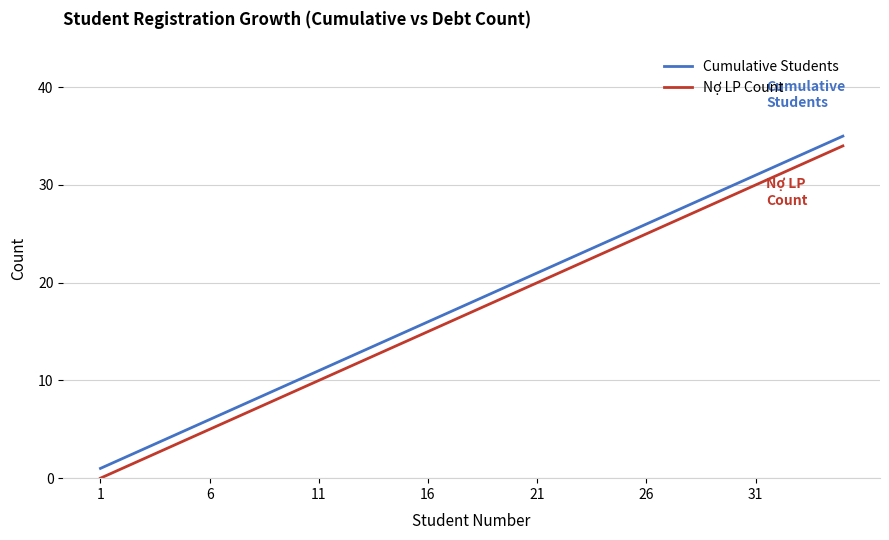

True or false: Cumulative Students has more than 1 interior local peaks.

False